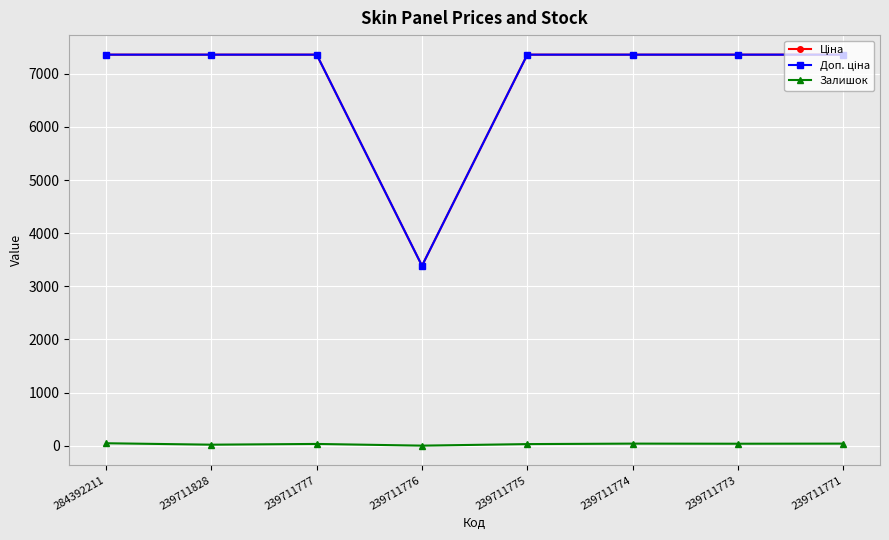

What is the total value across all series at 239711776?

6771.7